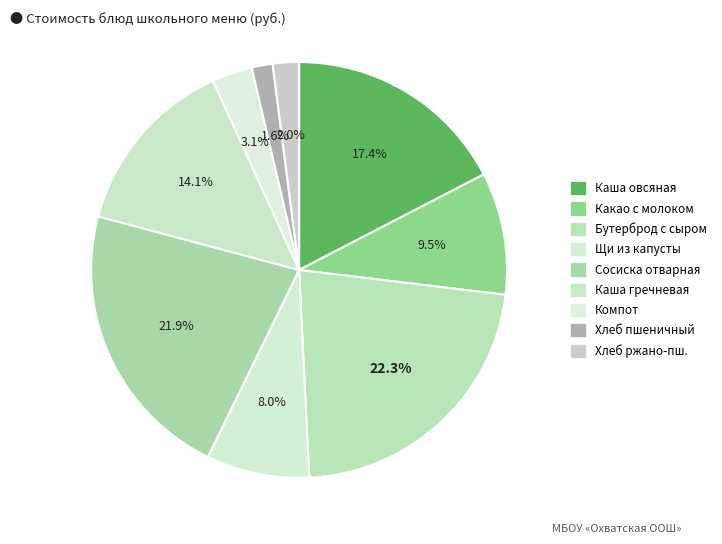

Does any single category account for the majority?

No